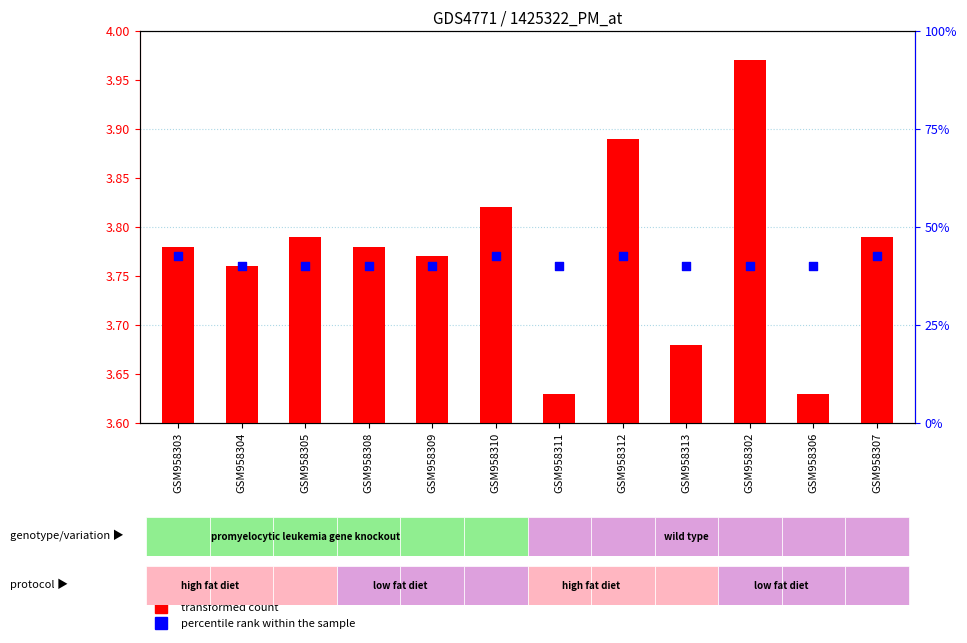

At which category is the sum across all series the highest?

GSM958312